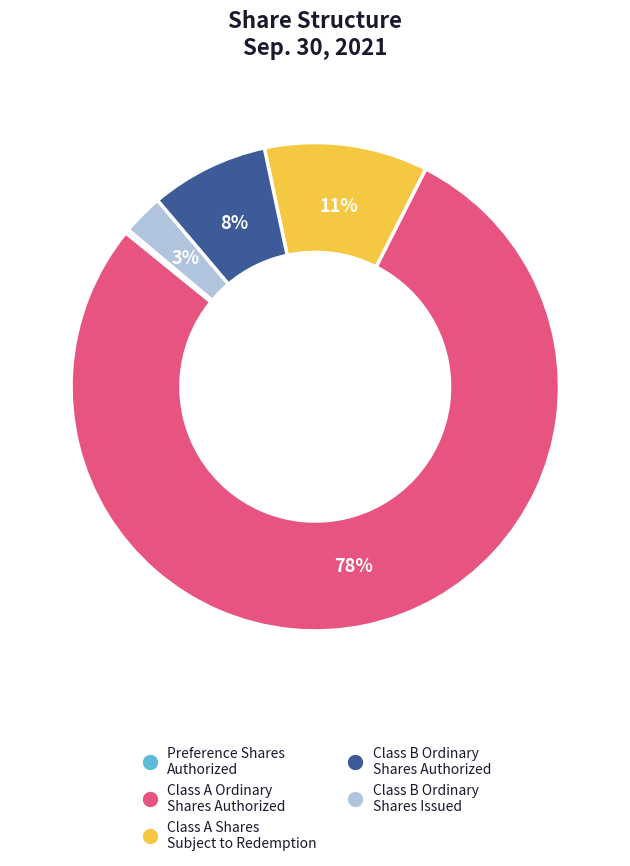

Does any single category account for the majority?

Yes